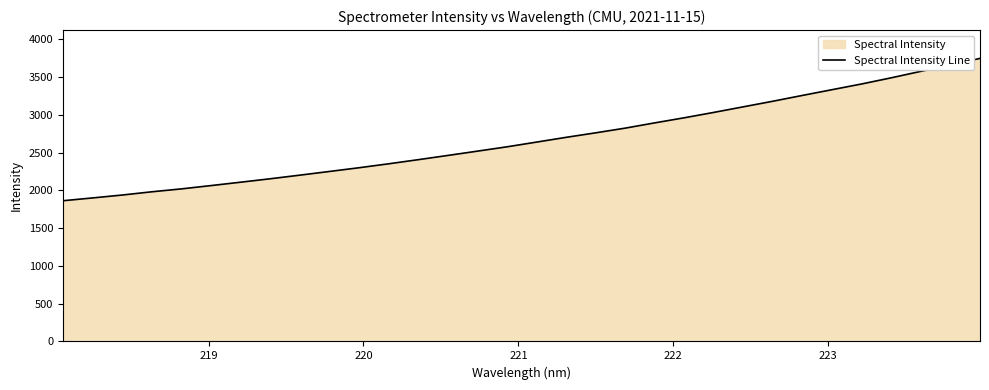

How many categories are shown in the chart?

32